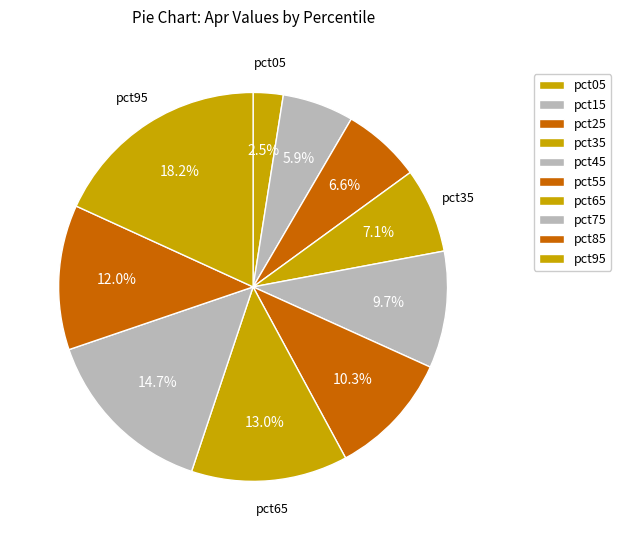

To the nearest percent, what percentage of the pie is pct75?

15%